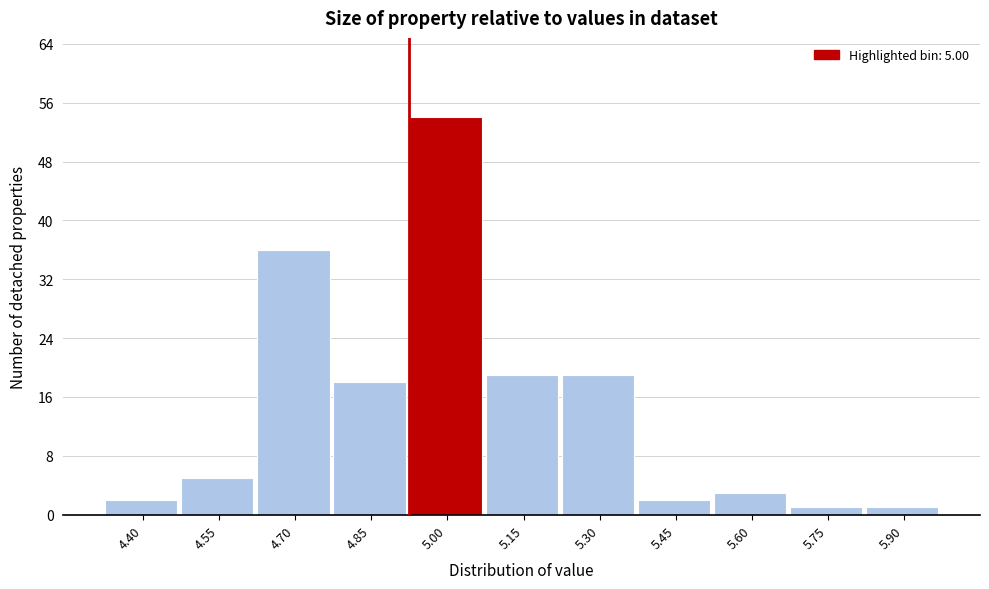

Reading left to right, list all the values displayed in this chart.

2	5	36	18	54	19	19	2	3	1	1